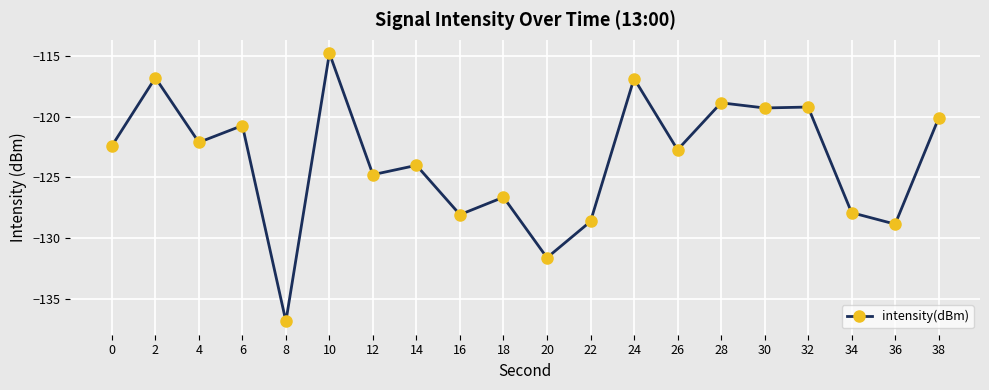

What is the difference between the values at 32 and 22?

9.4